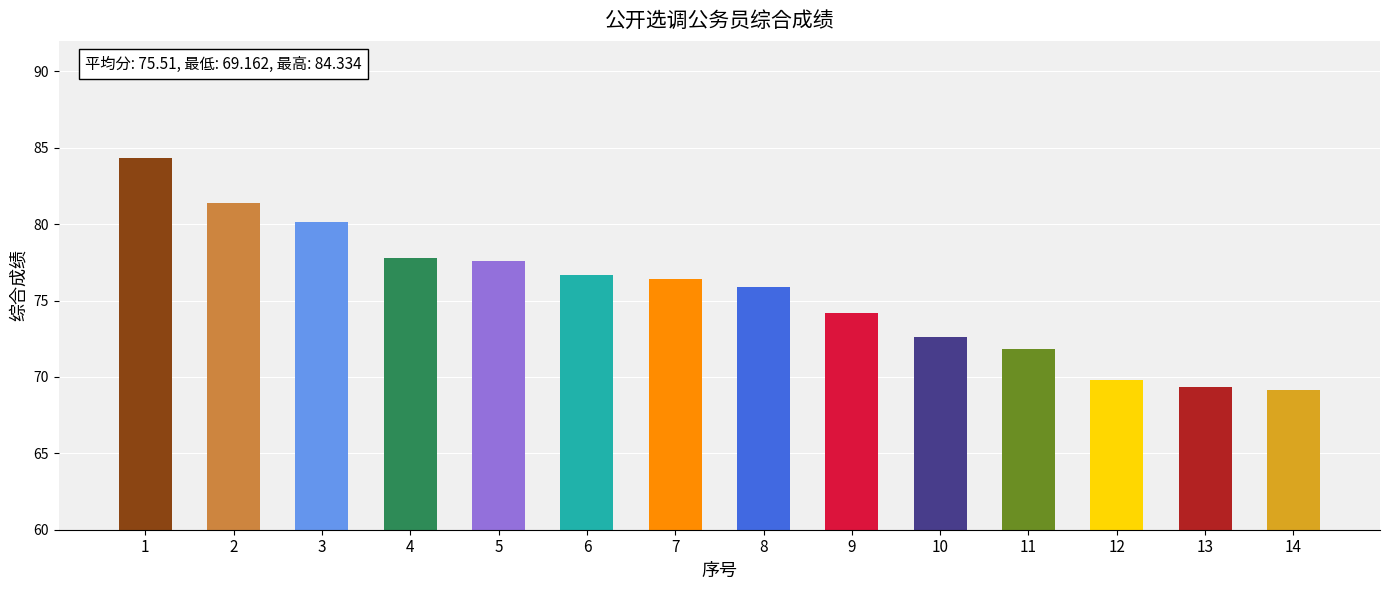

What is the maximum value shown in the chart?

84.3